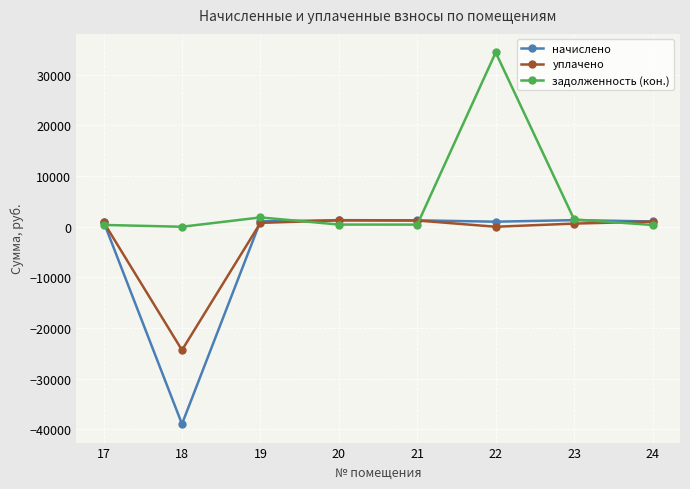

Between 22 and 23, which series saw the biggest shift?

задолженность (кон.)